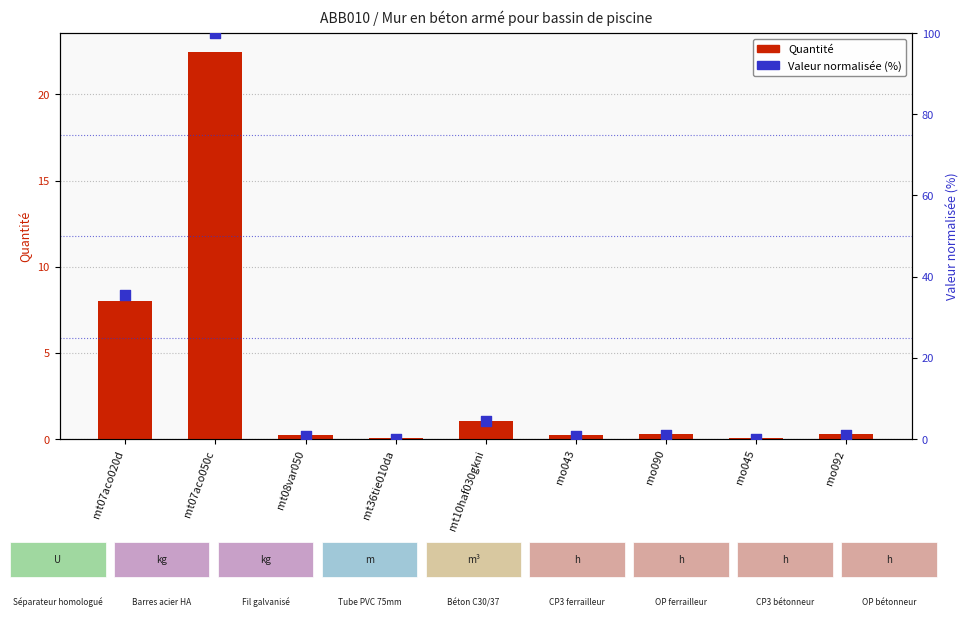

What are all the series names shown in the legend?

Quantité, Valeur normalisée (%)